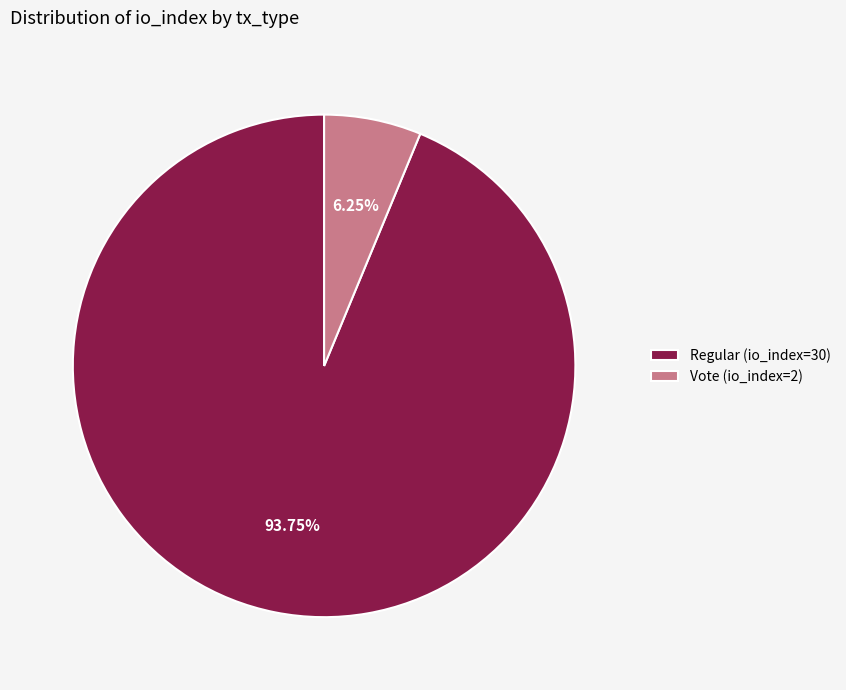

What percentage do Regular (io_index=30) and Vote (io_index=2) together represent?

100.0%